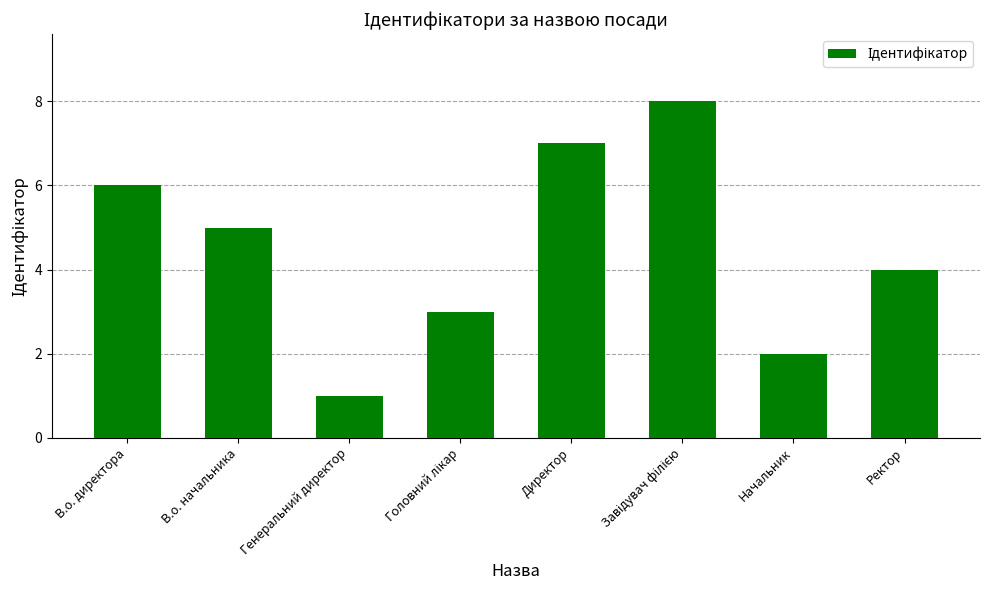

What is the minimum value shown in the chart?

1